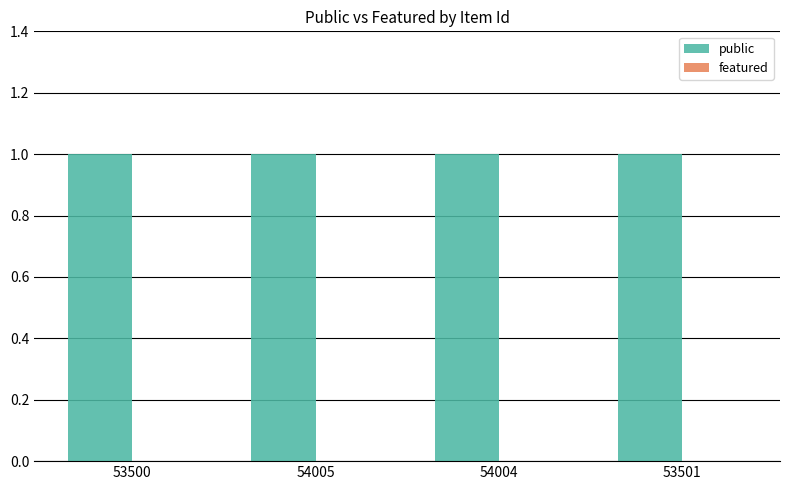

Where is featured nearest to the value 0?

53500